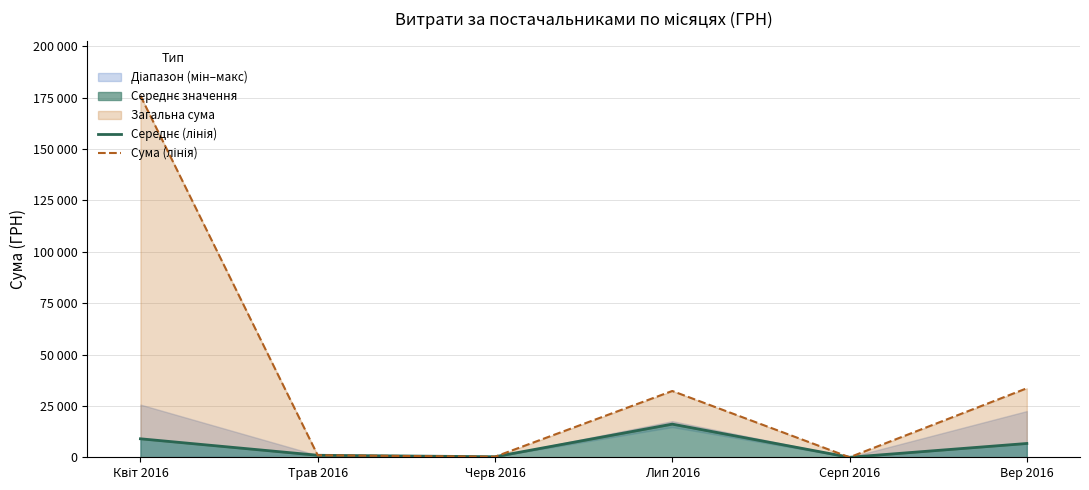

True or false: Сума (лінія) and Середнє (лінія) intersect in this chart.

False